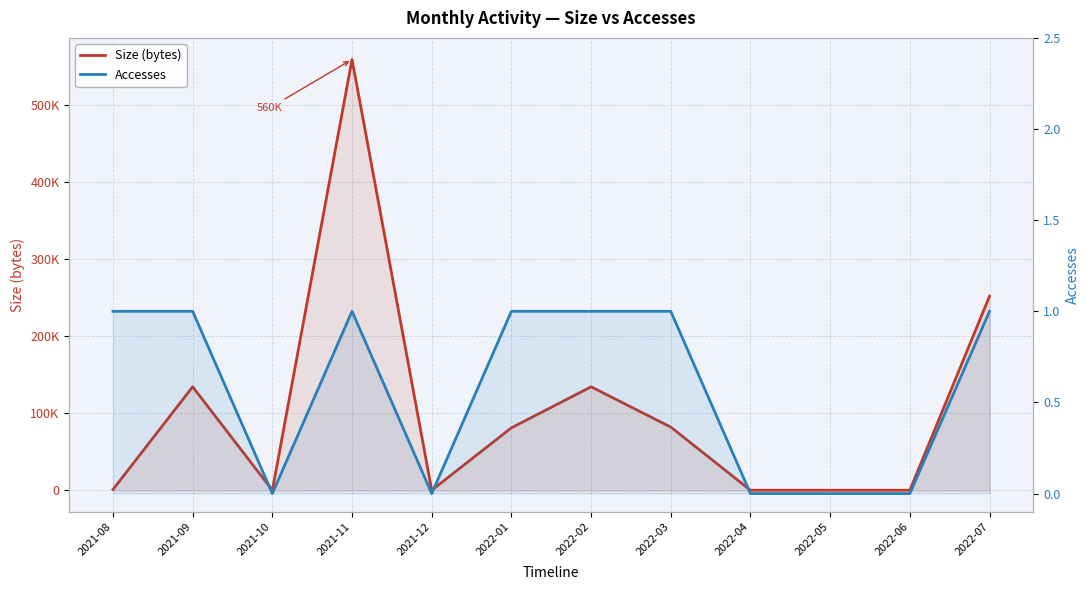

Where is the first local maximum for Accesses?

2021-11